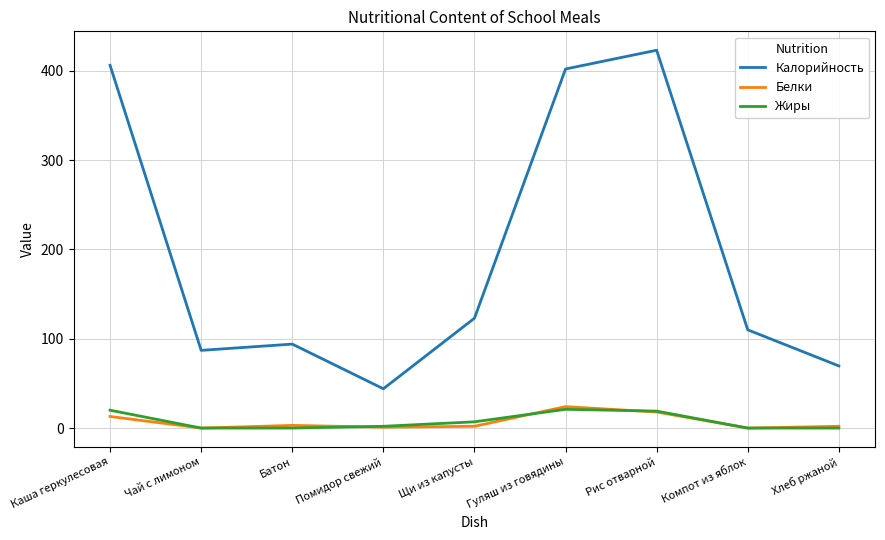

At which label is Белки closest to 12?

Каша геркулесовая